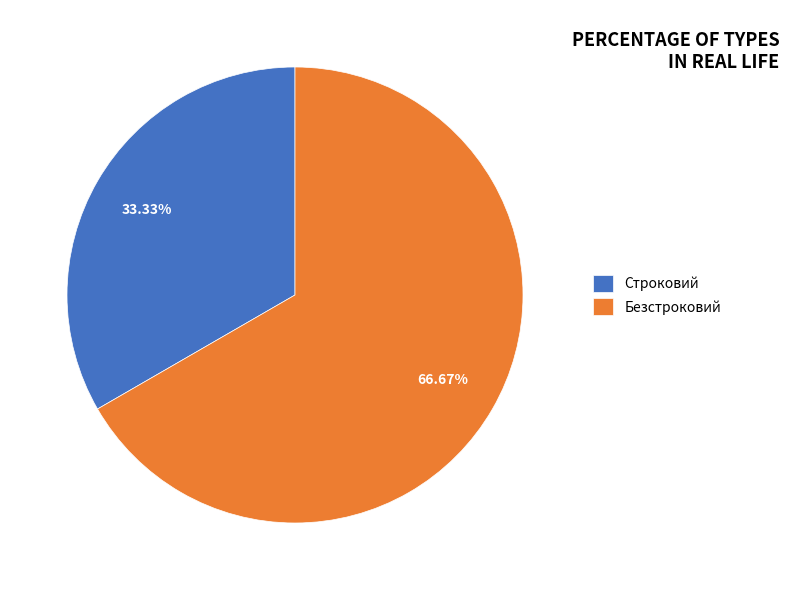

True or false: Строковий accounts for 47% of the total.

False